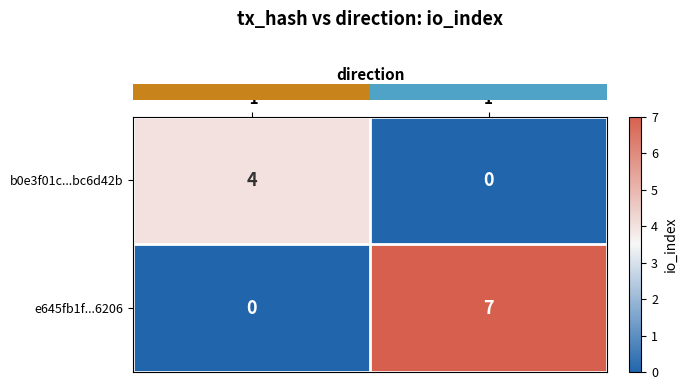

Which series changed the most between -1 and 1?

e645fb1f...6206